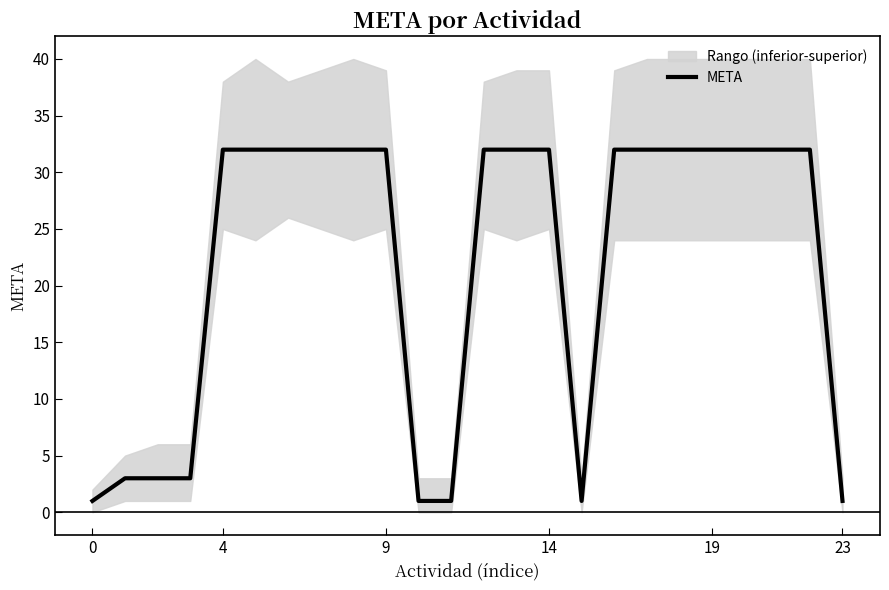

The value of META at 23 is 1. True or false?

True